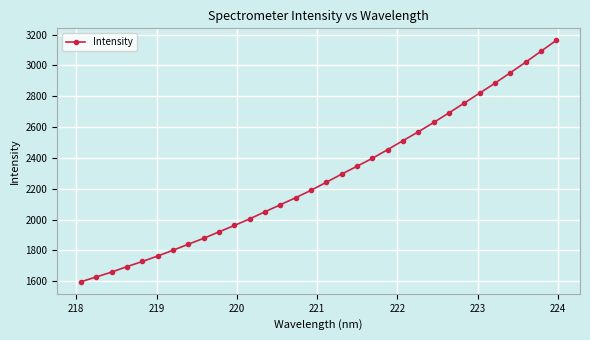

Reading left to right, what are all the values shown in this chart?

1597.2	1628.6	1659.9	1695.4	1728.6	1764.1	1801.6	1840.9	1879.1	1921.1	1962.3	2005.3	2051.3	2096.9	2142.7	2190.6	2242.9	2295.7	2346.5	2397.9	2454.6	2512.6	2569.8	2630.4	2692.6	2756.6	2820.8	2885.2	2952.6	3020.9	3091.9	3162.6